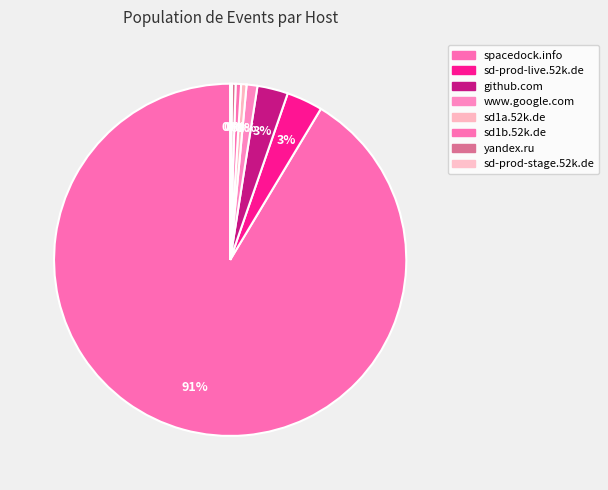

Between yandex.ru and www.google.com, which is larger?

www.google.com